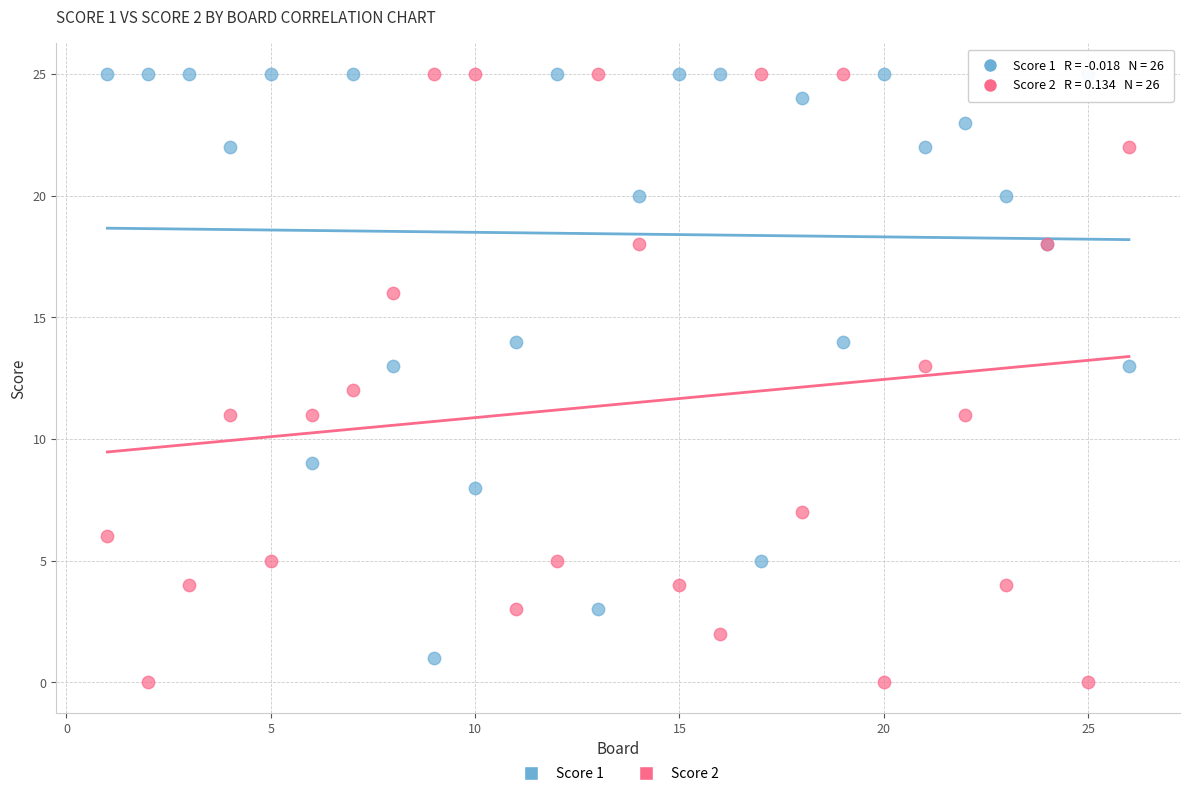

What is the X range (max minus min) for the scatter plot?

25